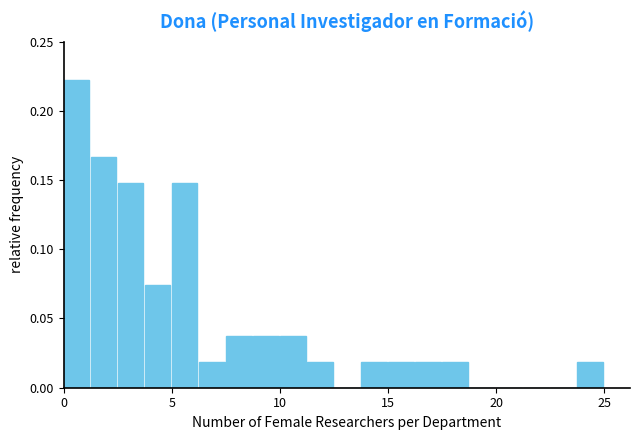

Around what value on the x-axis is the tallest bar? Give the approximate position of its centre, as read against the axis.

0.5